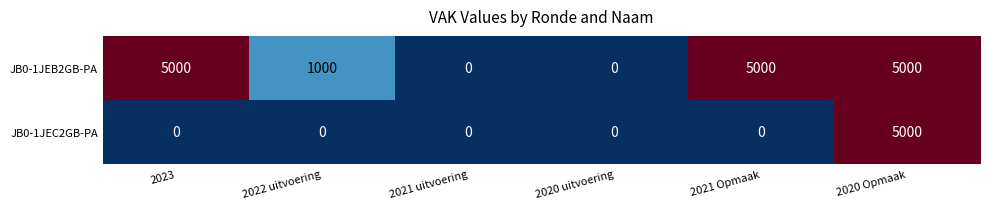

Reading left to right, extract all data points from this chart.

JB0-1JEB2GB-PA: 5000	1000	0	0	5000	5000
JB0-1JEC2GB-PA: 0	0	0	0	0	5000